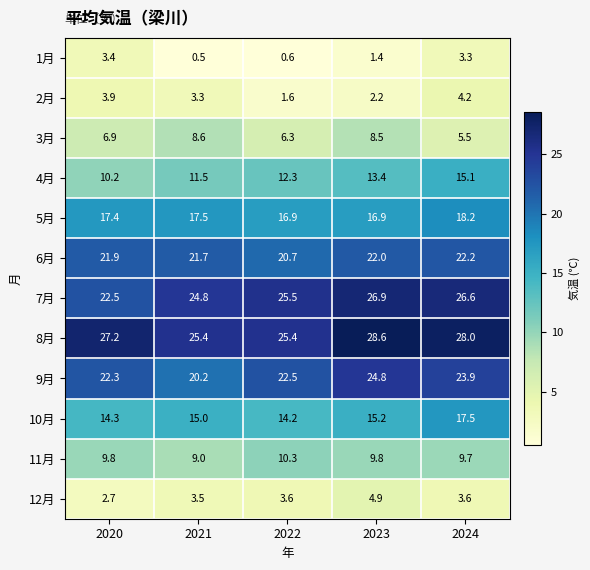

At 2023, list the series in order from smallest to largest.

1月, 2月, 12月, 3月, 11月, 4月, 10月, 5月, 6月, 9月, 7月, 8月